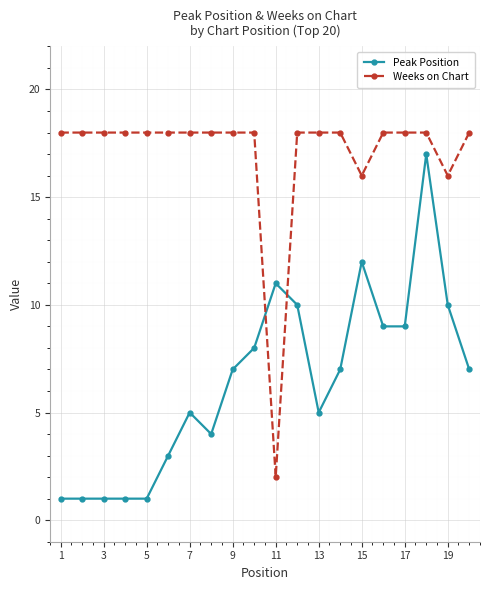

List the series in order of their overall mean, lowest first.

Peak Position, Weeks on Chart